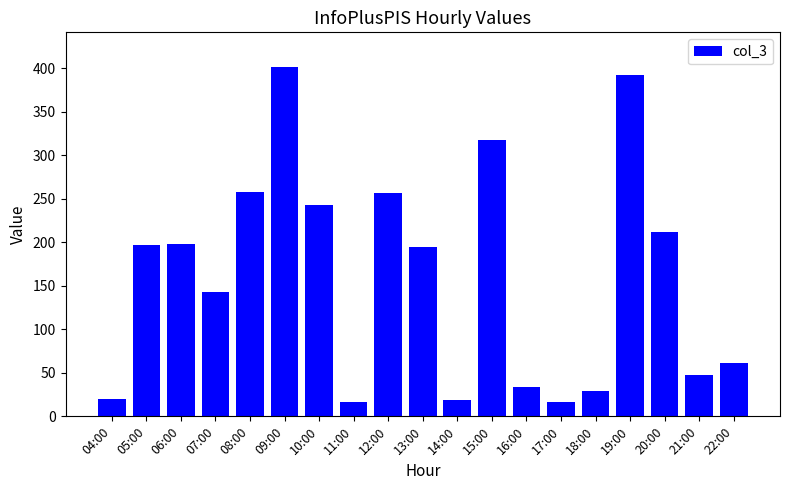

What is the smallest value displayed?

16